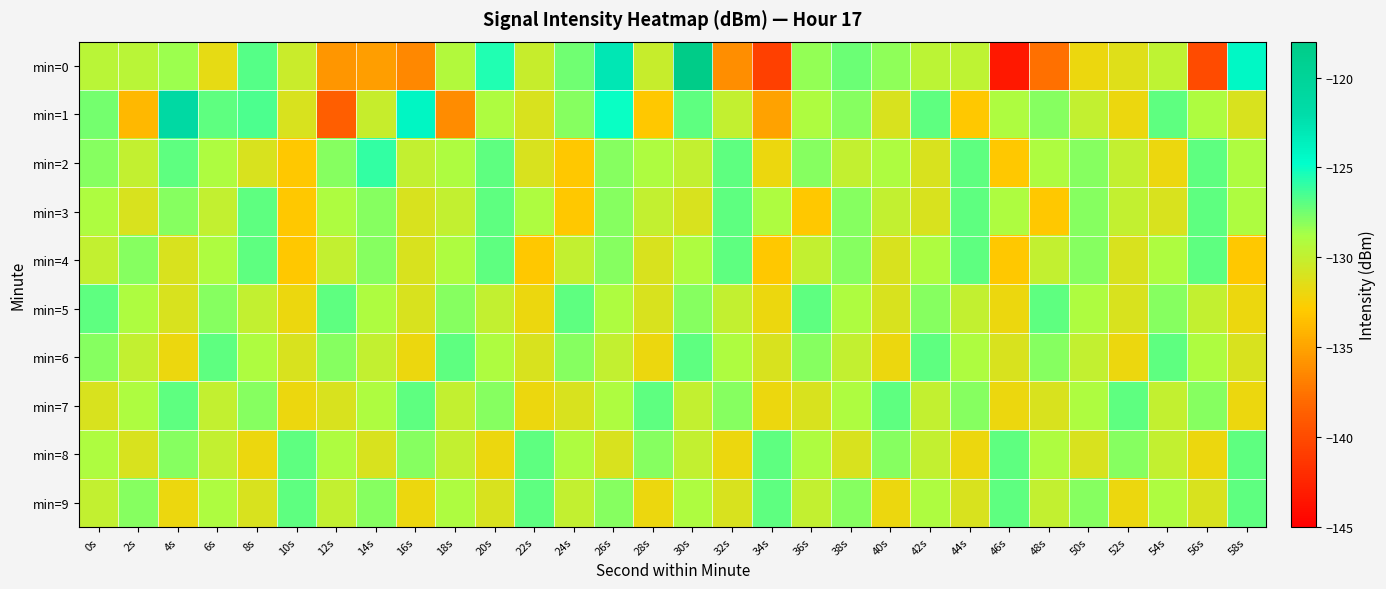

Which label corresponds to the smallest value in the chart?

46s